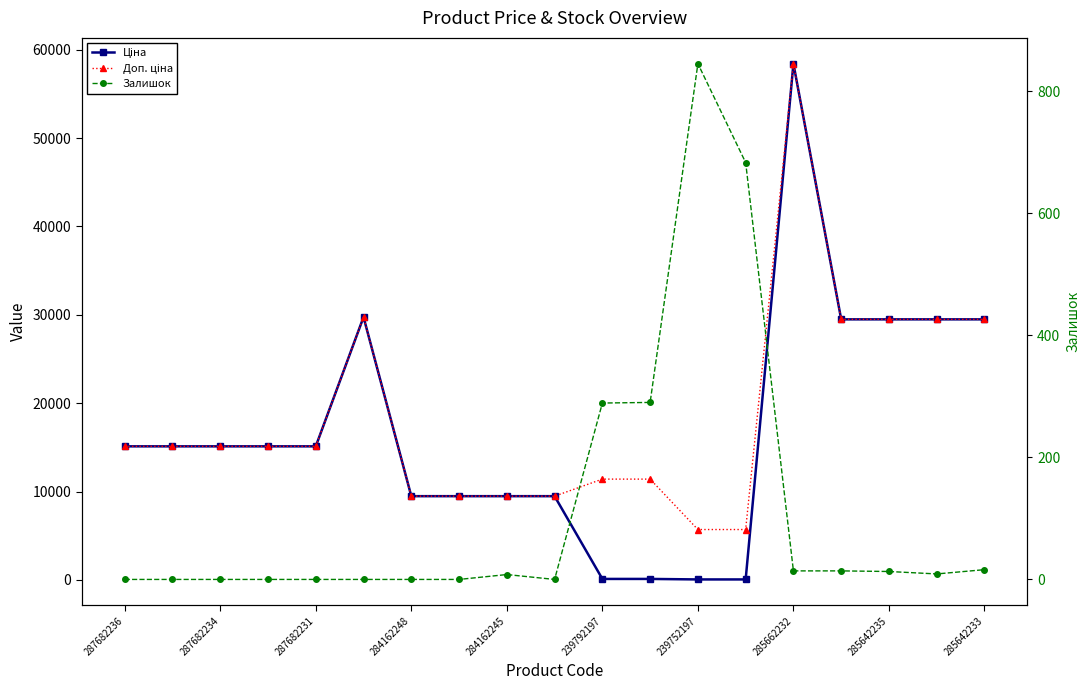

What is the total value across all series at 17?

58992.0